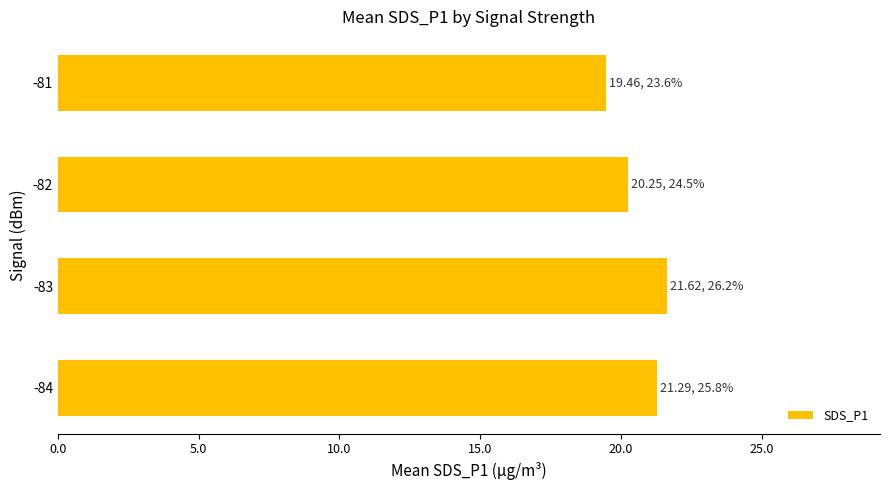

The value at -84 is 21.3. True or false?

True